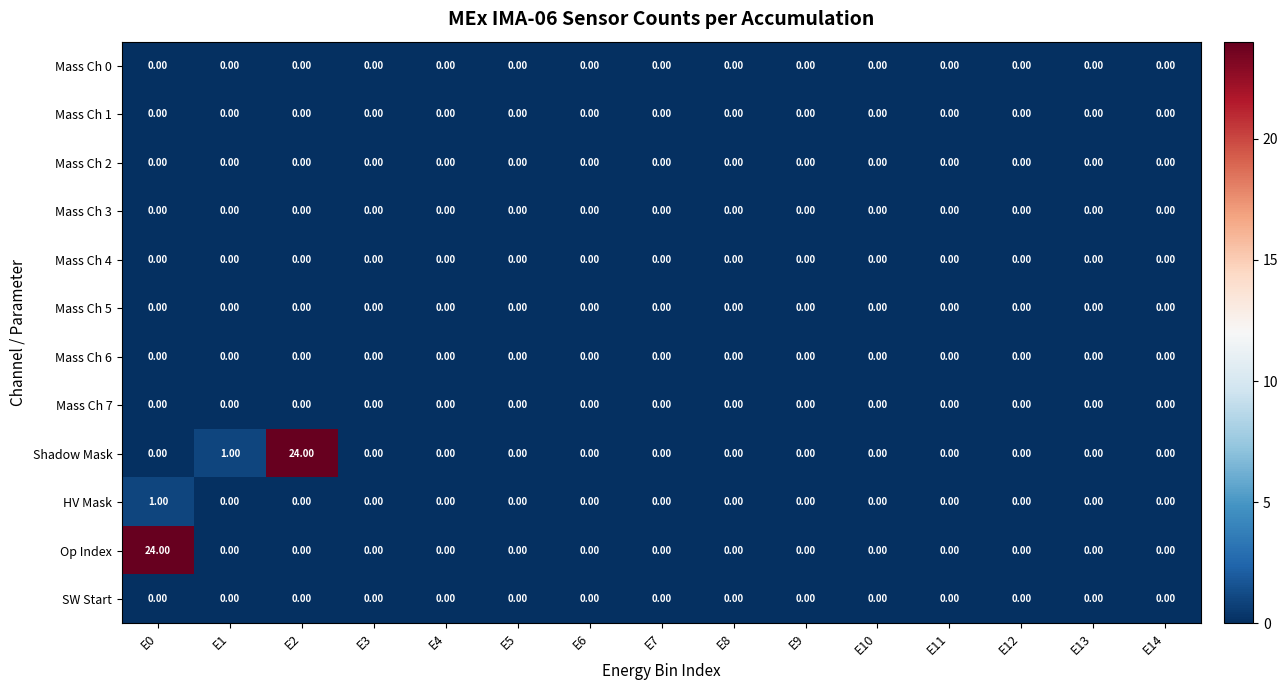

Which series has the largest total across all categories?

Shadow Mask